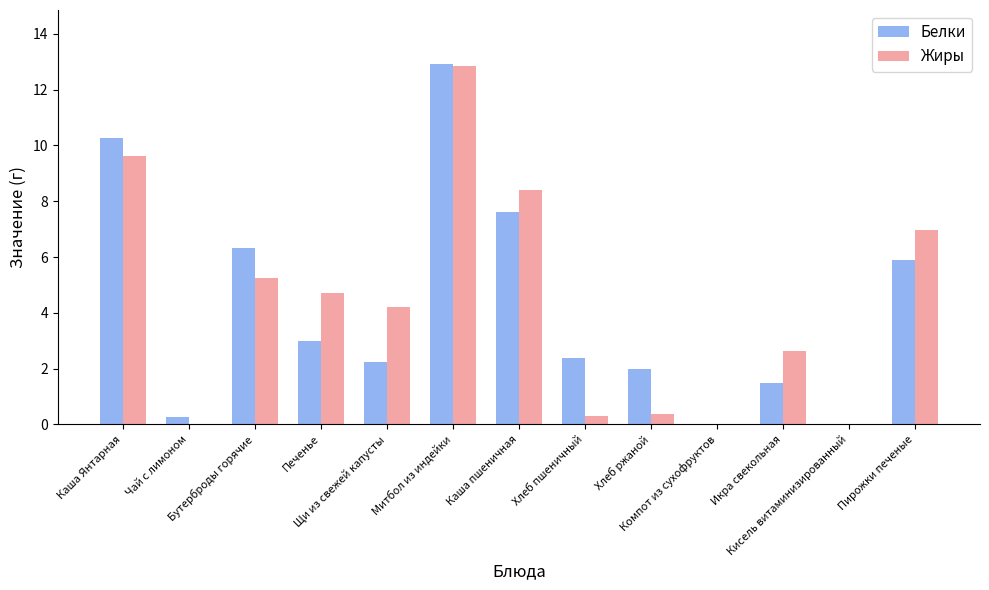

What is the sum of the Жиры values at Щи из свежей капусты and Каша пшеничная?

12.6